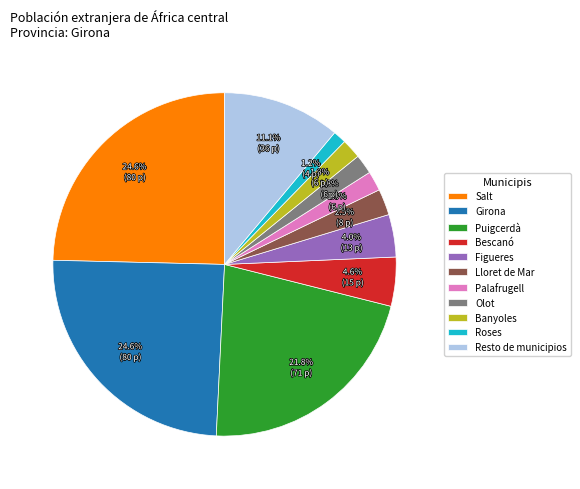

Between Banyoles and Figueres, which is larger?

Figueres